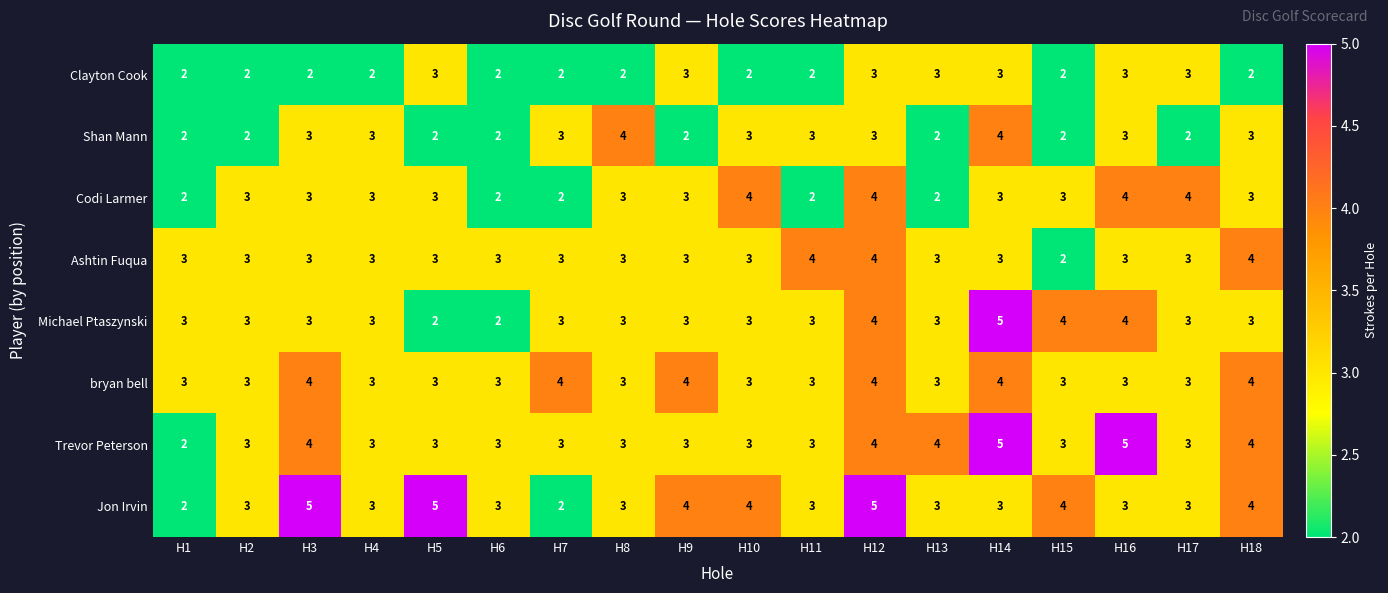

What is the difference between the highest and lowest values at H6?

1